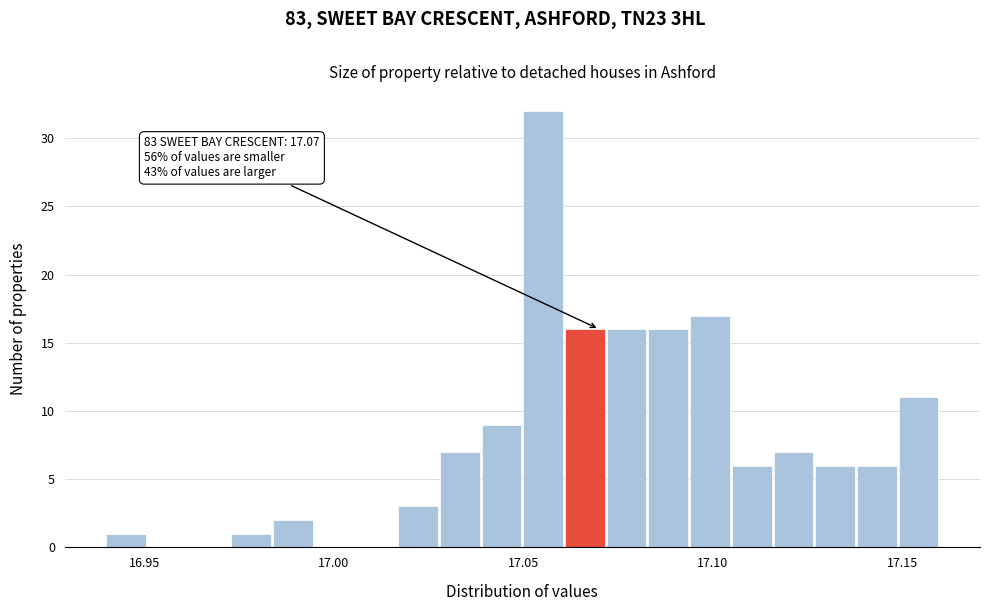

Around what value on the x-axis is the tallest bar? Give the approximate position of its centre, as read against the axis.

17.055